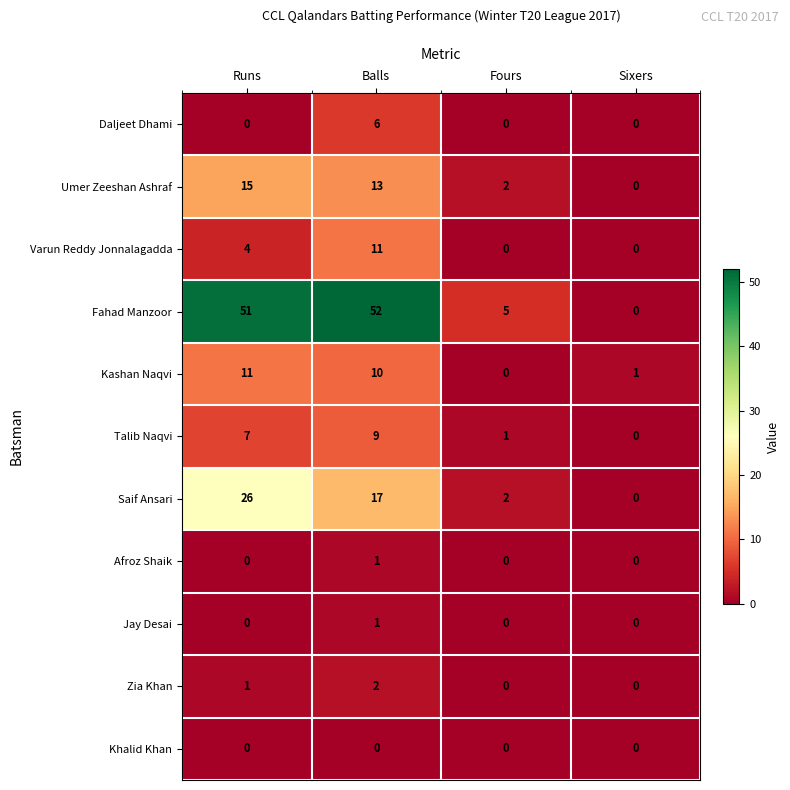

Which category has the highest value across all series?

Balls